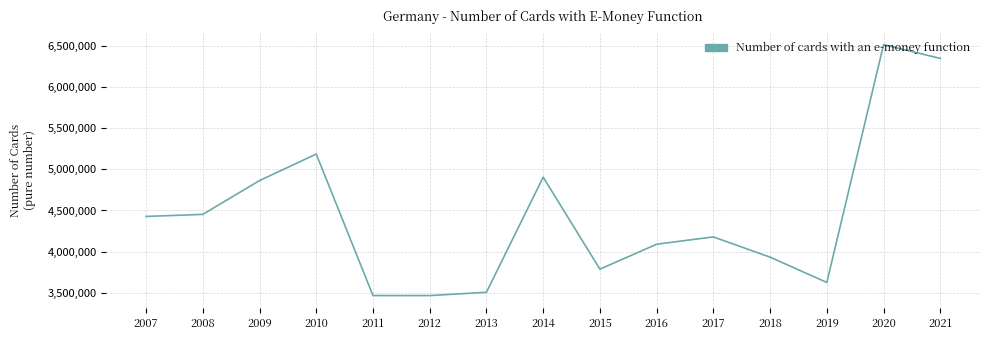

What is the sum of the values at 2018 and 2015?

7720682